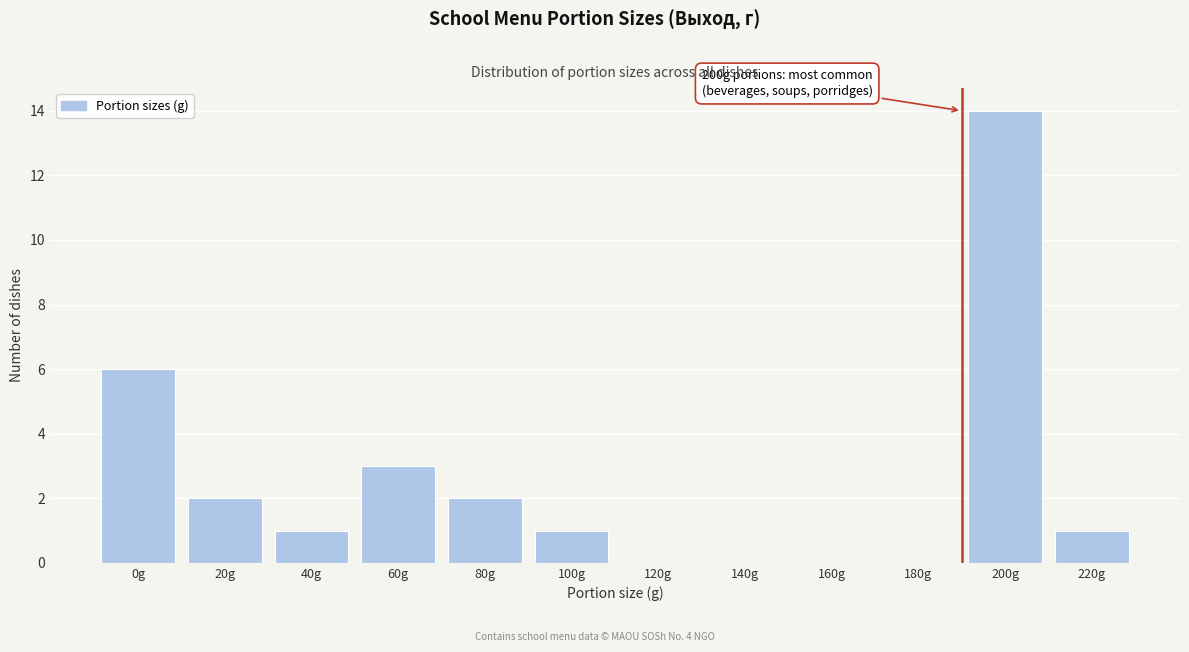

Reading right to left, transcribe all the data shown in this chart.

220g=1	200g=14	180g=0	160g=0	140g=0	120g=0	100g=1	80g=2	60g=3	40g=1	20g=2	0g=6